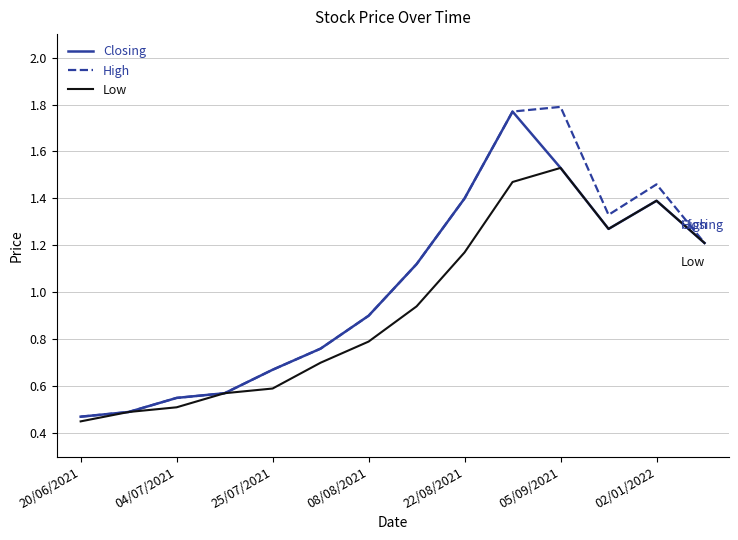

At which label does High reach its peak?

05/09/2021